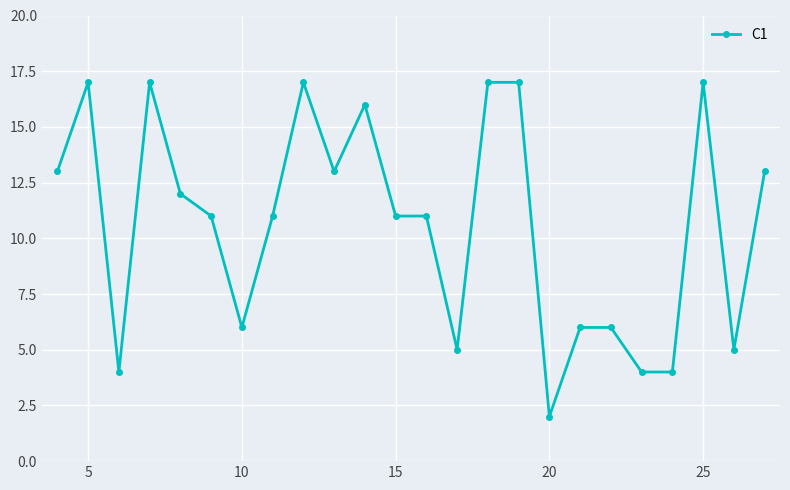

What is the value of the 15th point from the left?

17